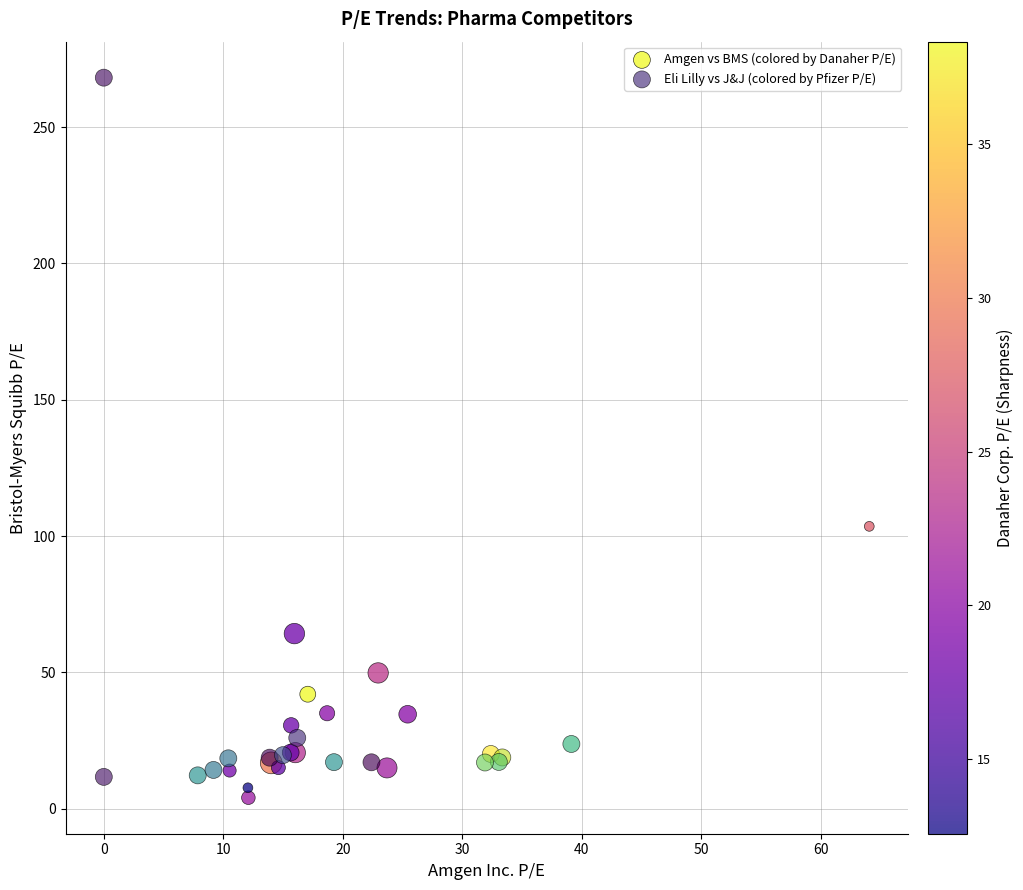

Which series has the widest spread of Y values?

Eli Lilly vs J&J (colored by Pfizer P/E)